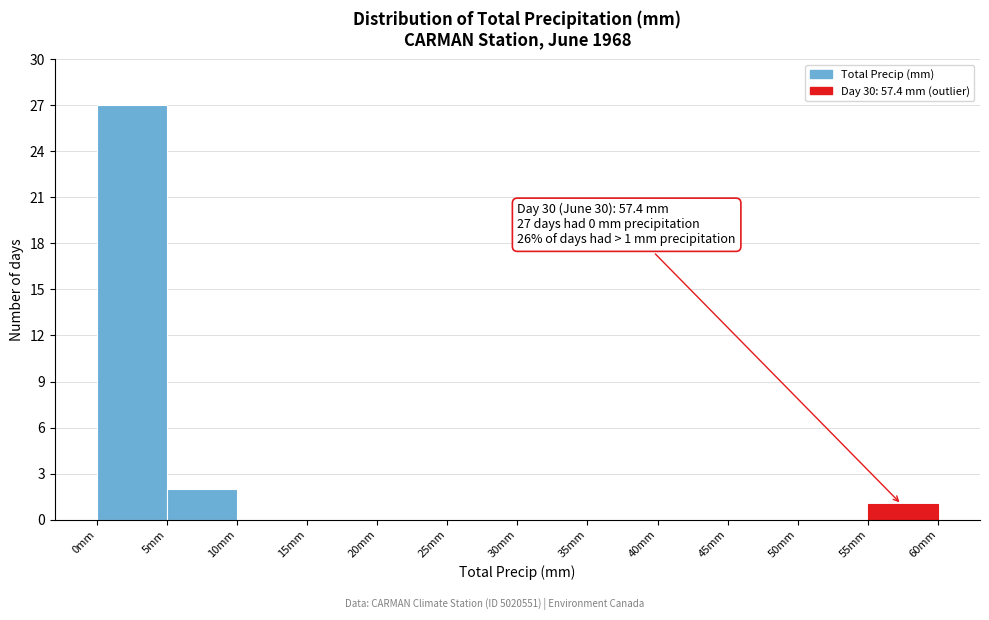

Over which range of the x-axis is the bar tallest?

0 to 5